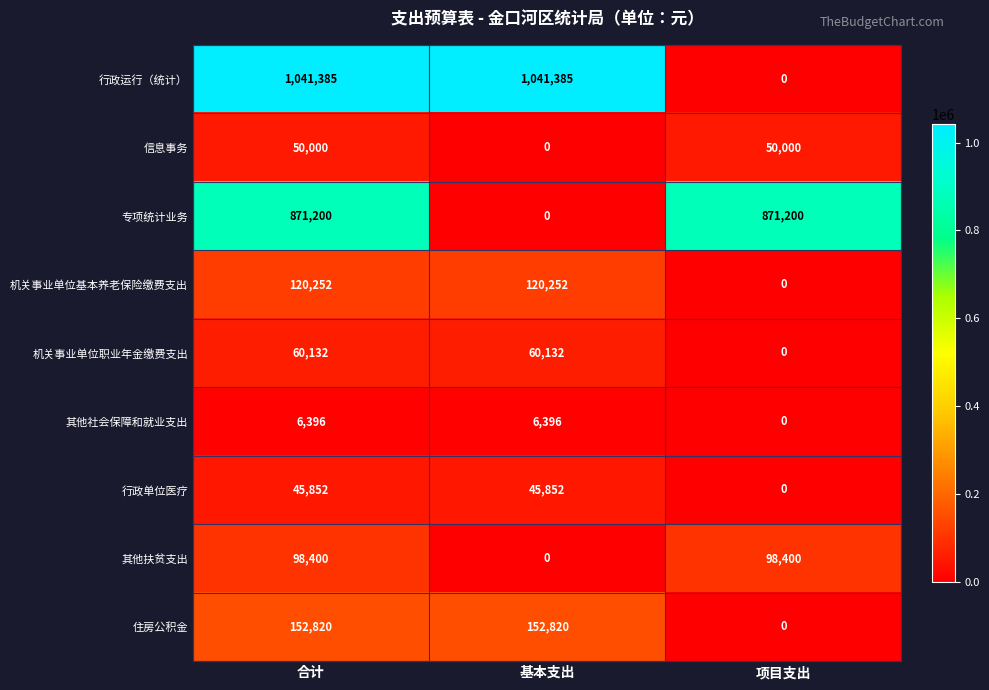

Rank the series by their maximum value, from highest to lowest.

行政运行（统计）, 专项统计业务, 住房公积金, 机关事业单位基本养老保险缴费支出, 其他扶贫支出, 机关事业单位职业年金缴费支出, 信息事务, 行政单位医疗, 其他社会保障和就业支出